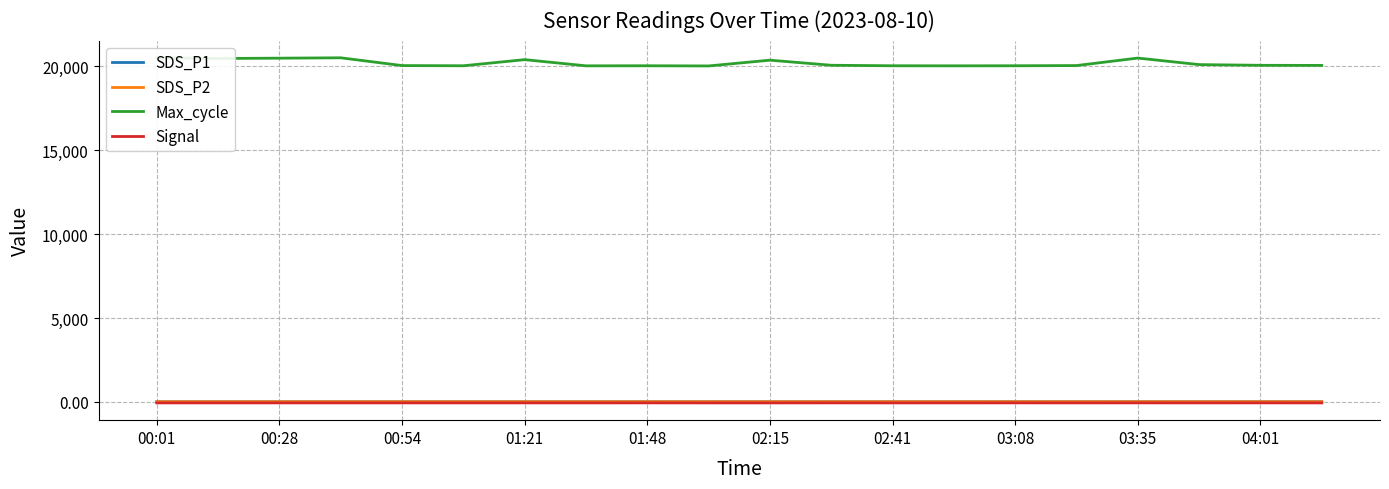

Where does the Max_cycle series first go above 20055?

00:01